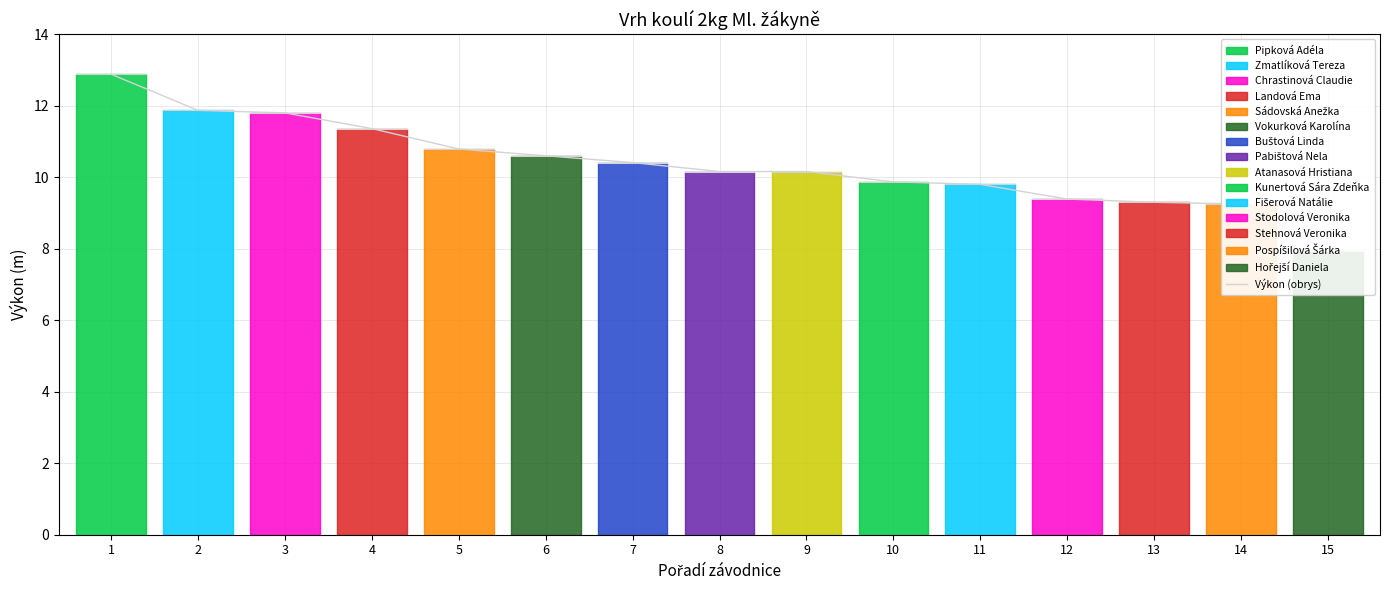

Which has a higher value, 2 or 14?

2